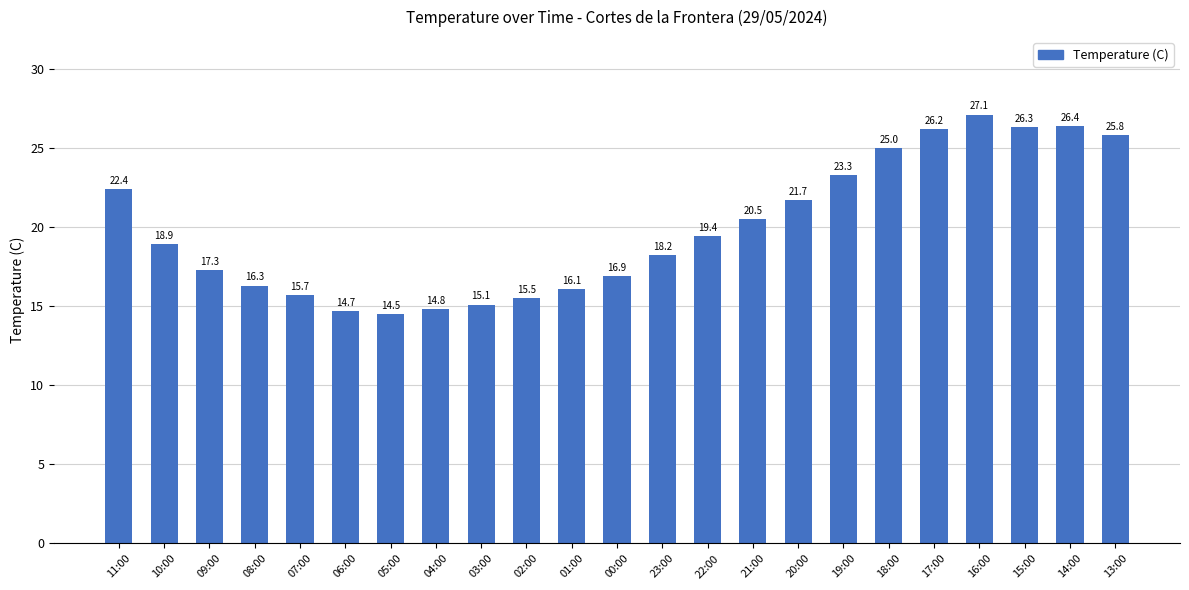

What is the sum of the values at 05:00 and 16:00?

41.6